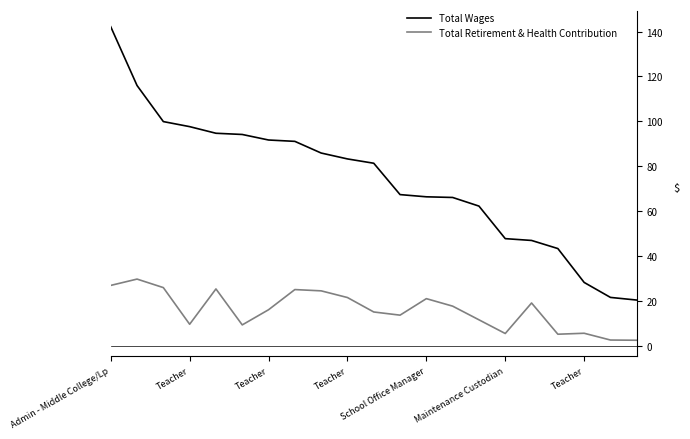

Does the chart display data point markers on the line(s)?

No